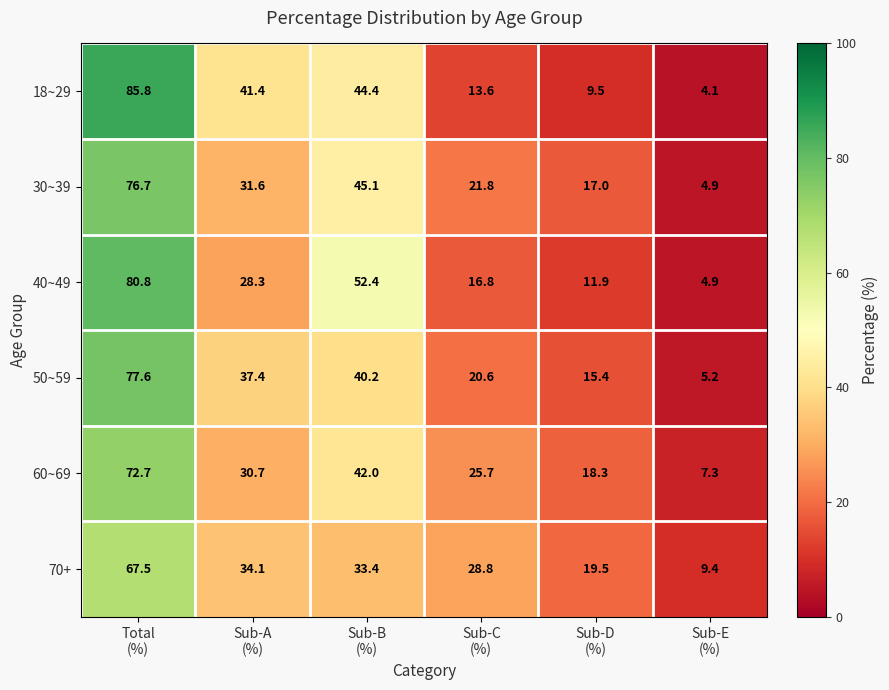

Which series has the widest spread of values?

18~29